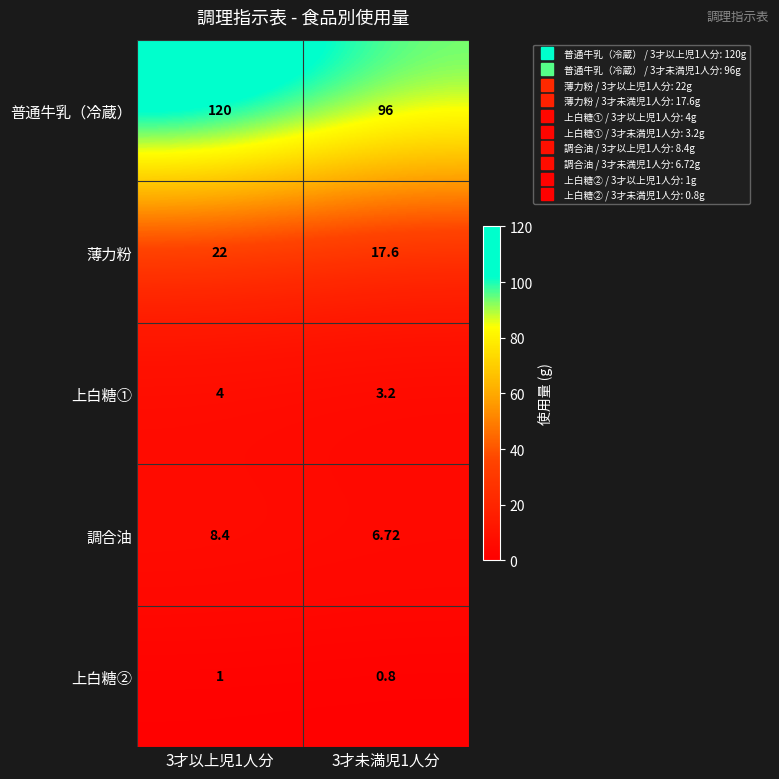

At 3才以上児1人分, list the series in order from smallest to largest.

上白糖②, 上白糖①, 調合油, 薄力粉, 普通牛乳（冷蔵）